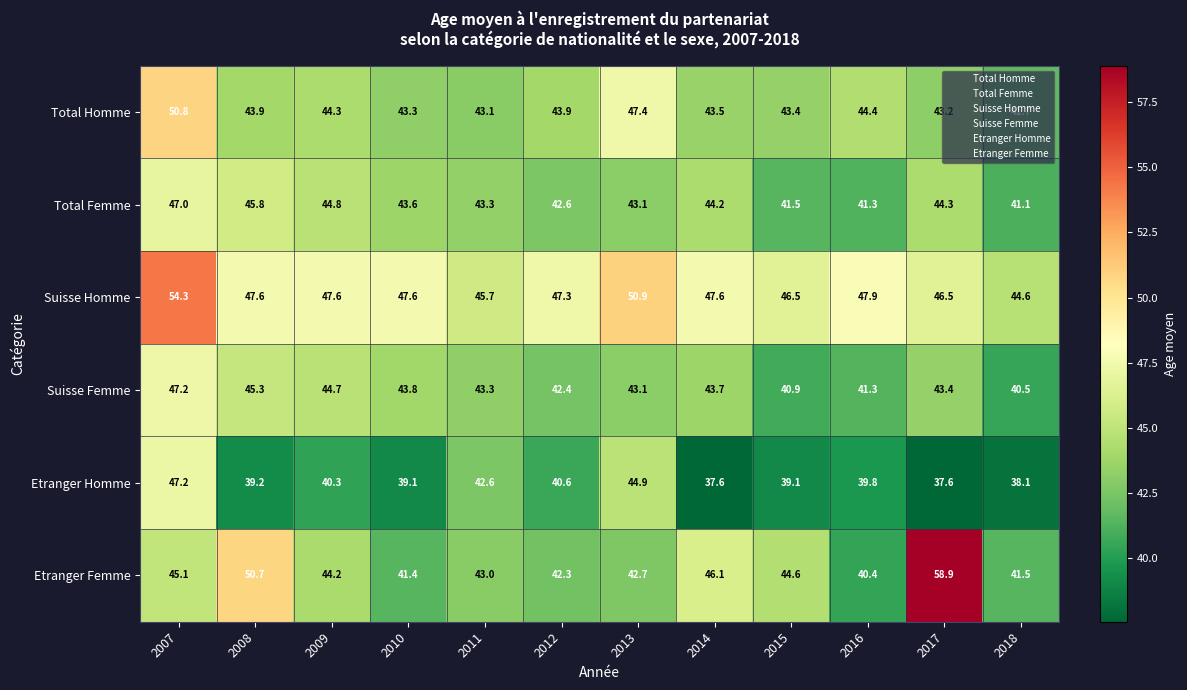

List the labels in order of Suisse Femme value, largest first.

2007, 2008, 2009, 2010, 2014, 2017, 2011, 2013, 2012, 2016, 2015, 2018